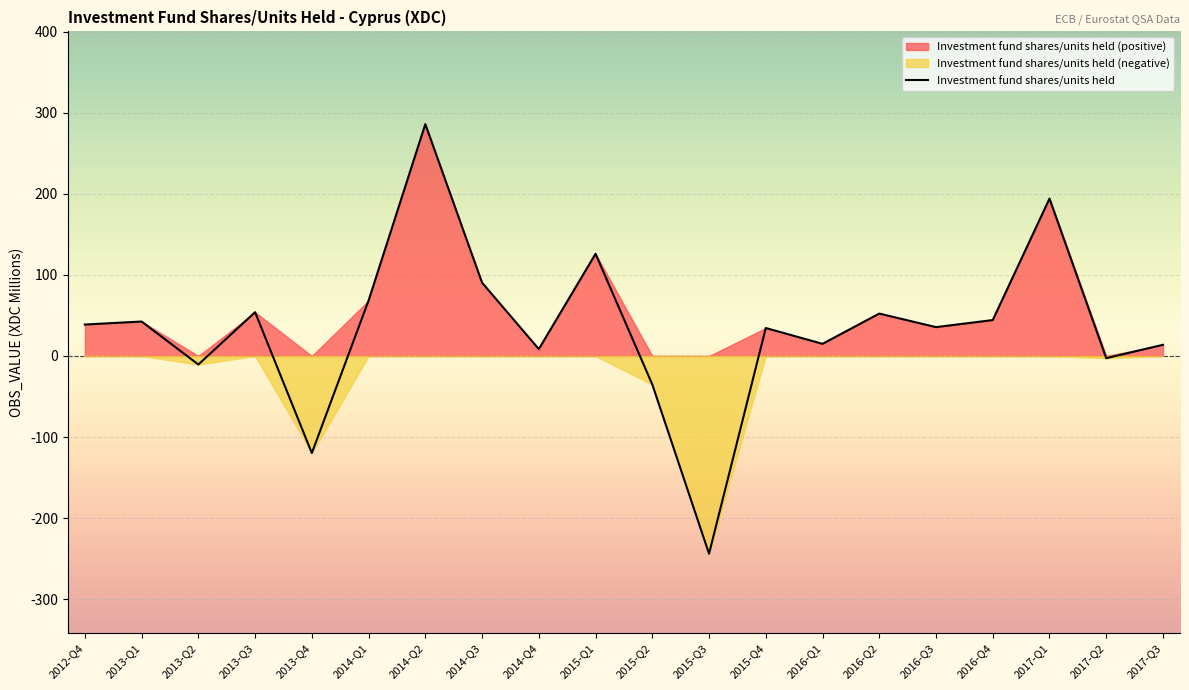

Between 2017-Q3 and 2013-Q2, which is larger?

2017-Q3